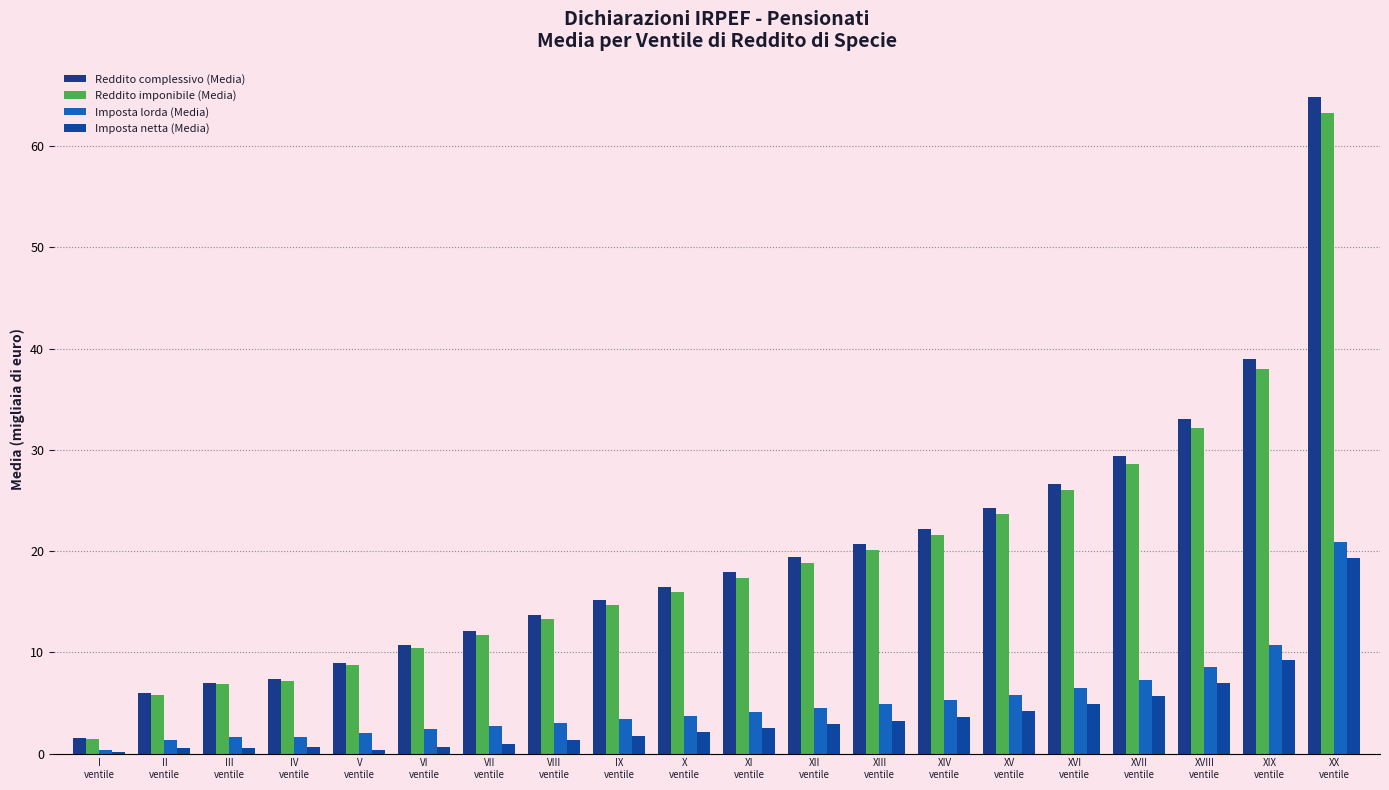

Is the value of Reddito imponibile (Media) at XVII
ventile greater than the value of Imposta lorda (Media) at XV
ventile?

Yes